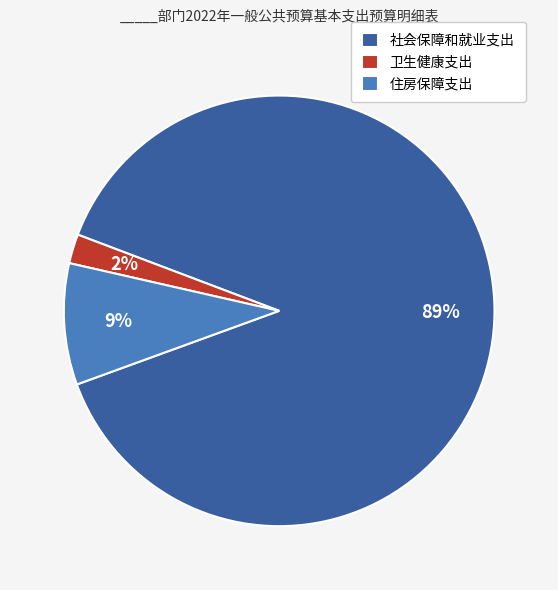

Do 卫生健康支出 and 住房保障支出 together represent more than half of the pie?

No